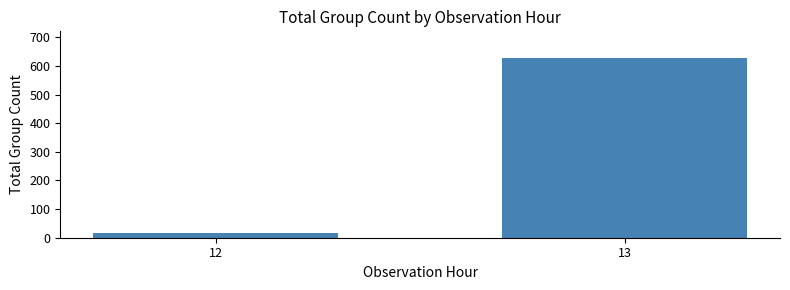

The chart shows a value of 16 at 12. True or false?

True